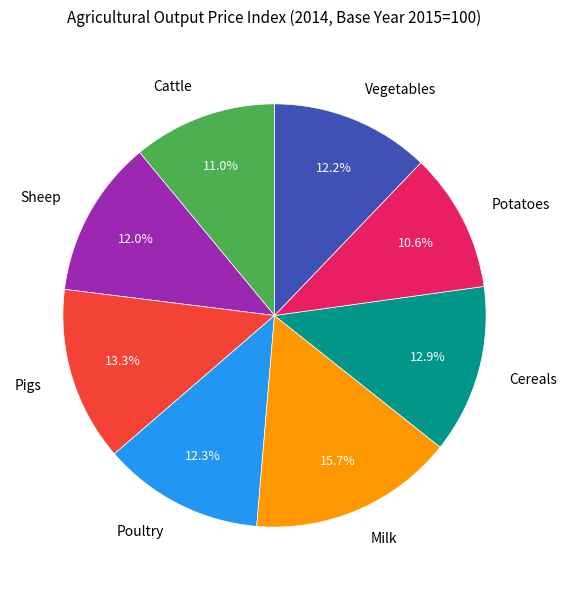

Approximately how many times larger is the value at Pigs compared to Vegetables?

1.1